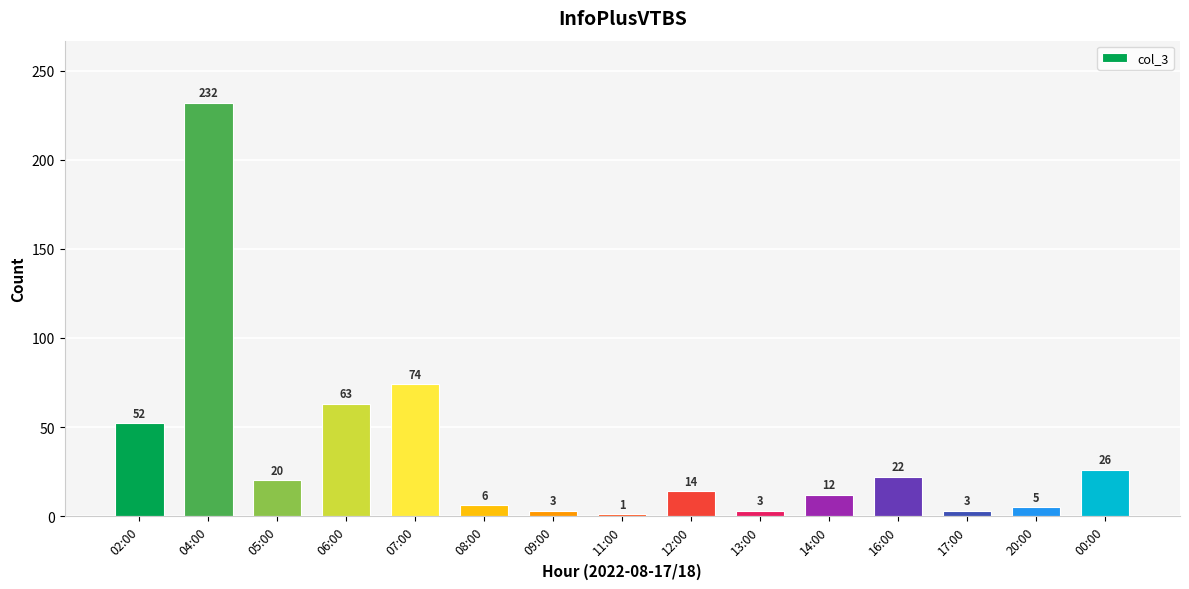

True or false: the data shows 41 at 00:00.

False